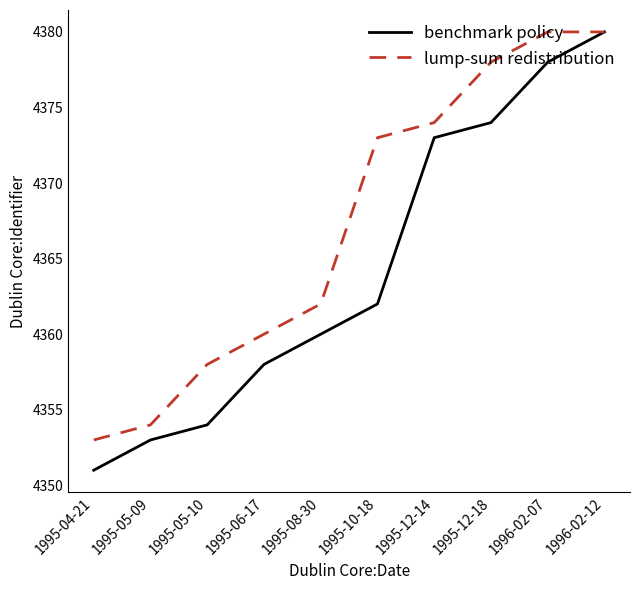

Which series has the largest range (max minus min)?

benchmark policy